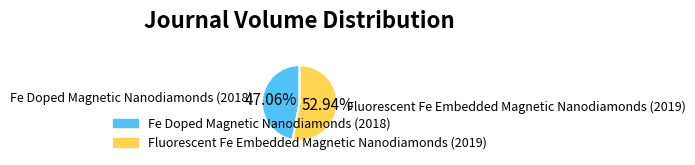

Which has a higher value, Fluorescent Fe Embedded Magnetic Nanodiamonds (2019) or Fe Doped Magnetic Nanodiamonds (2018)?

Fluorescent Fe Embedded Magnetic Nanodiamonds (2019)